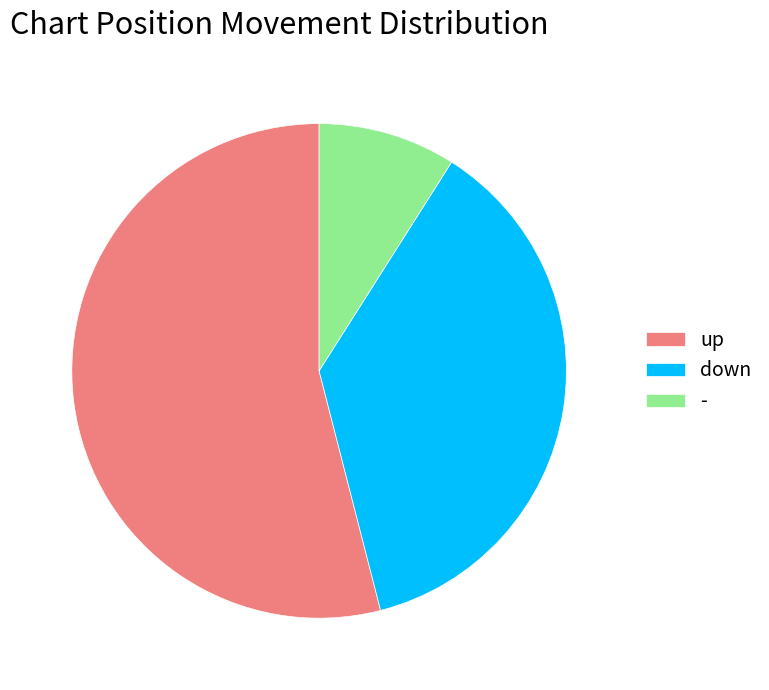

Approximately how many times larger is the value at down compared to up?

0.7